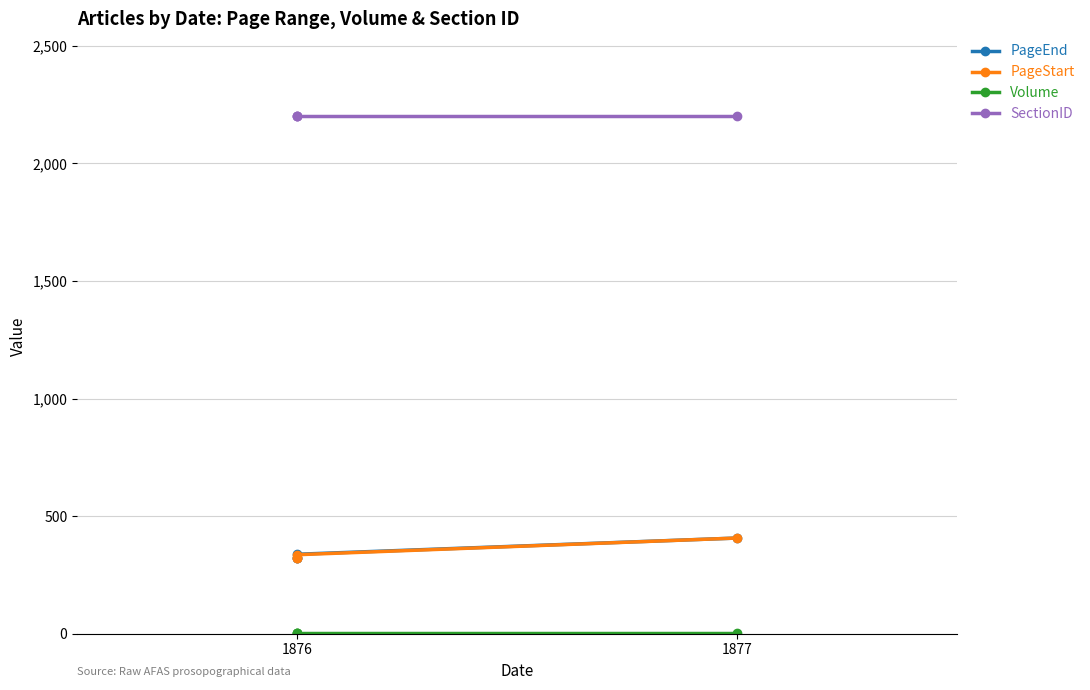

True or false: Volume and SectionID cross at least once.

False